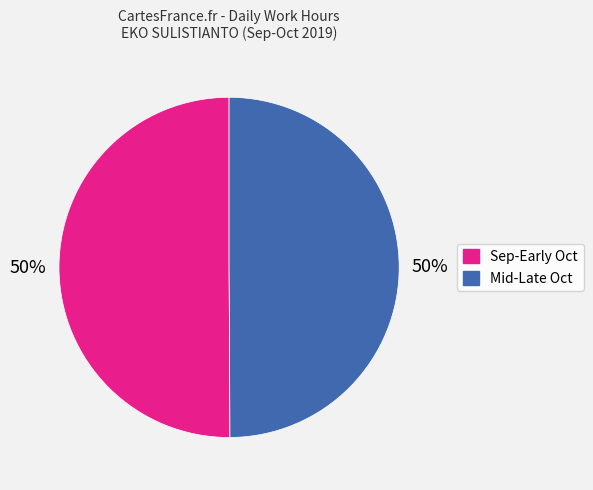

To the nearest percent, what is the average slice percentage?

50%